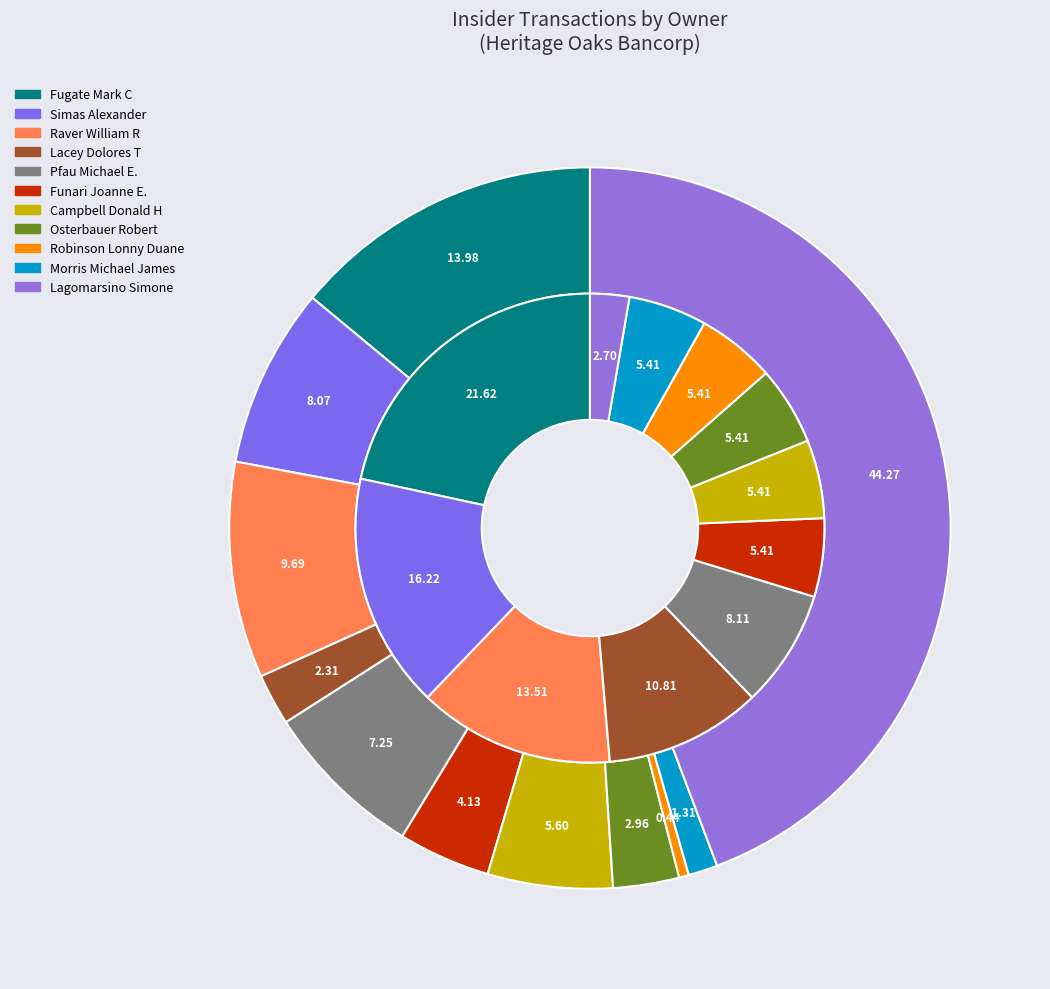

Is it true that Lacey Dolores T is 11% of the pie?

True